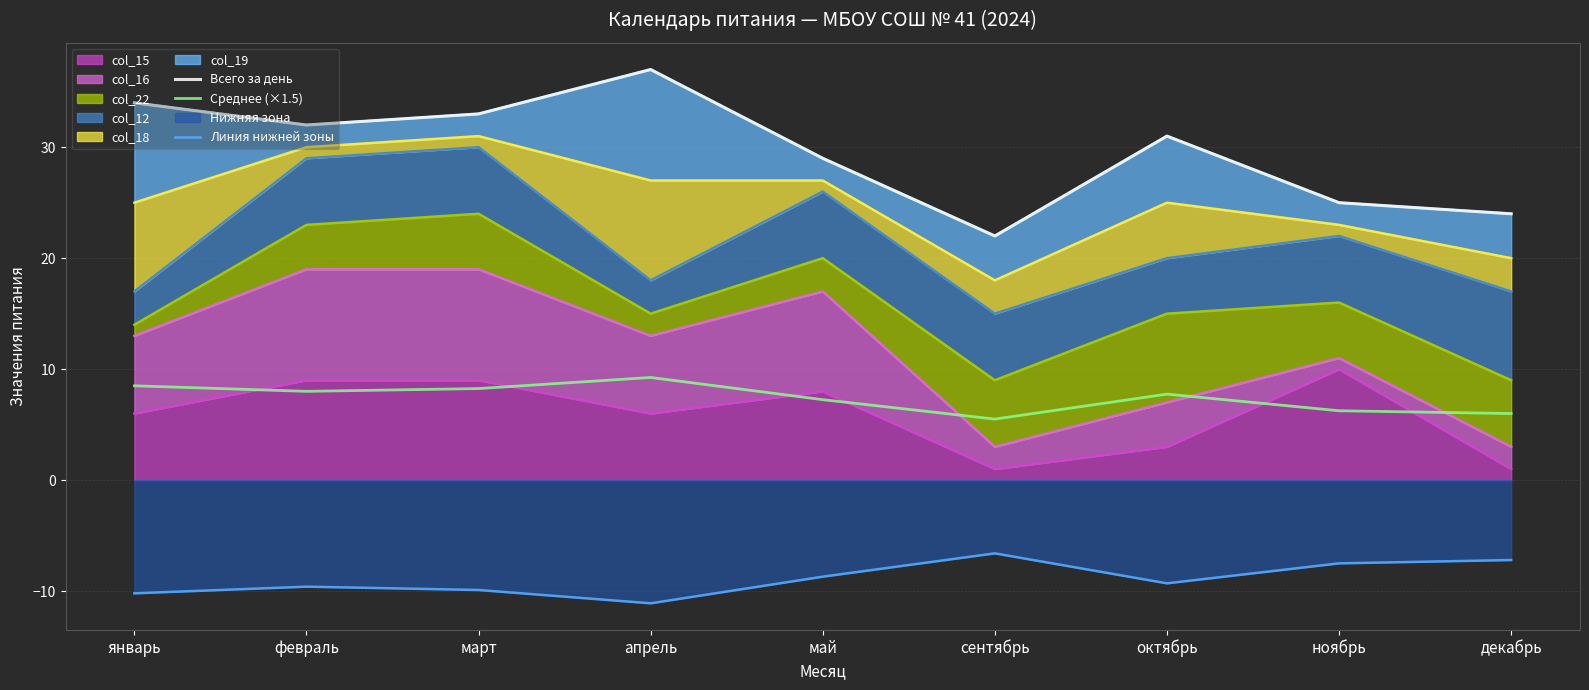

What is the label of the 7th point from the right?

март